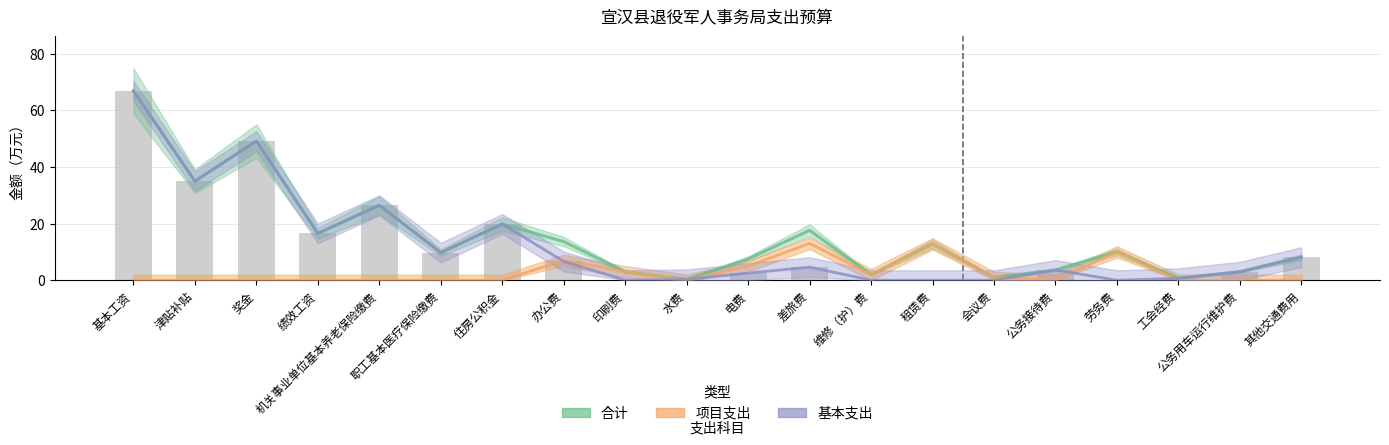

Where is the data nearest to the value 33?

津贴补贴